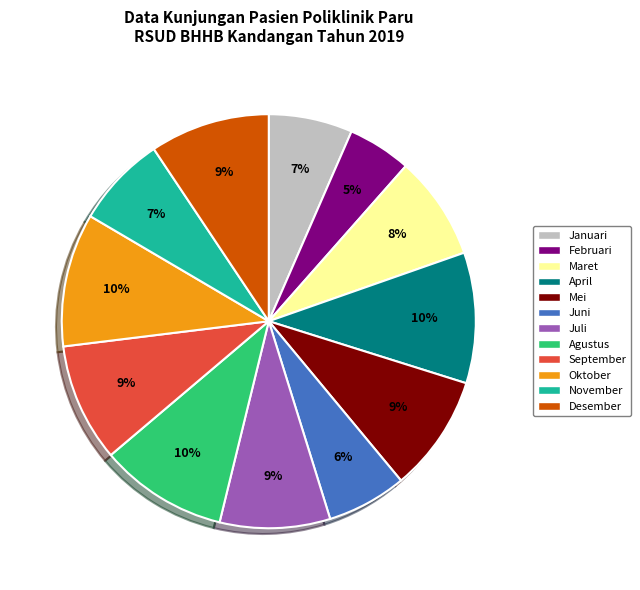

How many slices are in this pie chart?

12